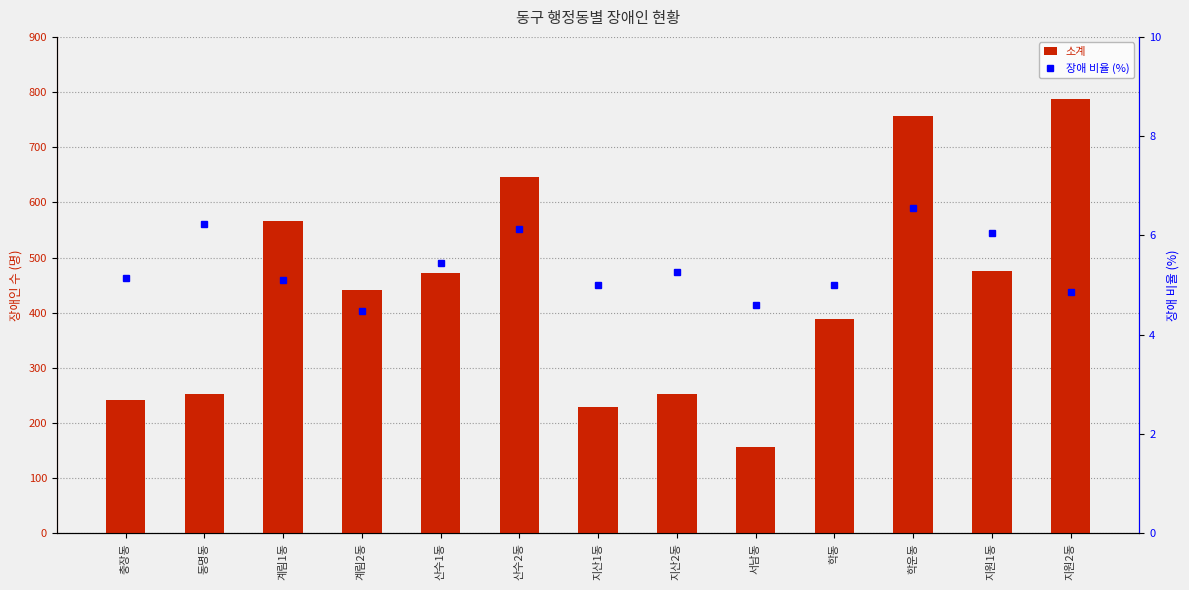

What is the label of the 12th bar from the right?

동명동